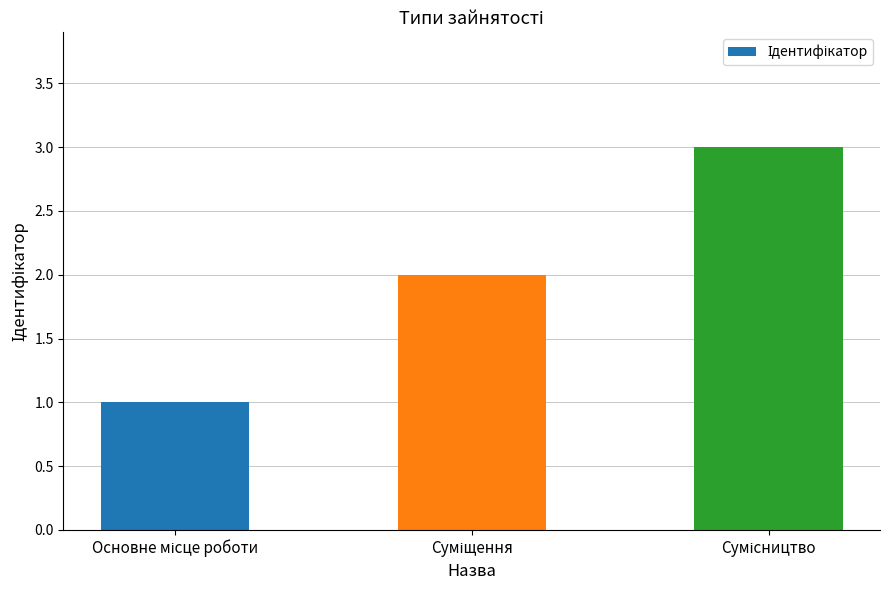

Reading left to right, extract all data points from this chart.

1	2	3